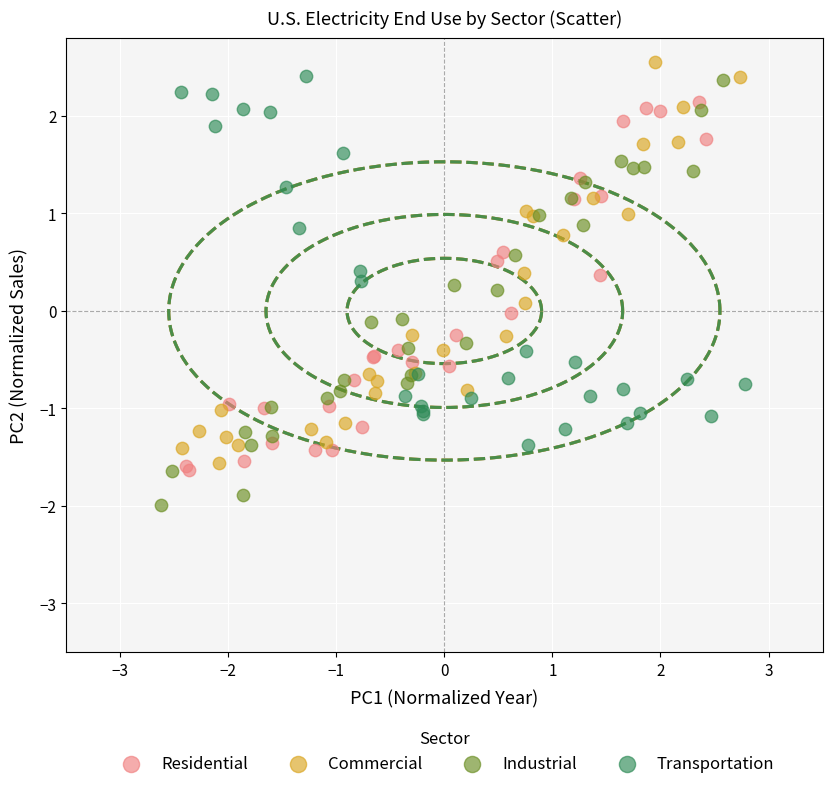

What are all the series names shown in the legend?

Residential, Commercial, Industrial, Transportation